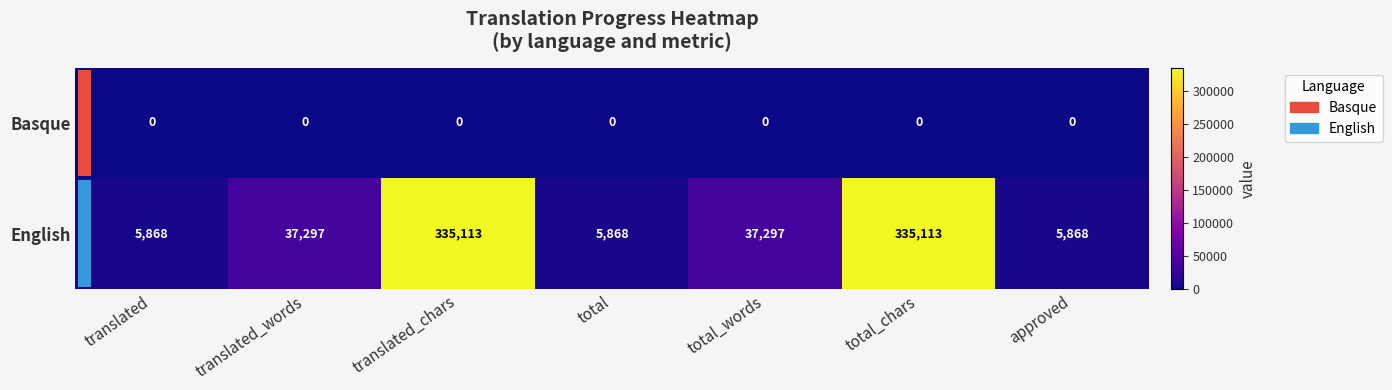

Which series has the widest spread of values?

English